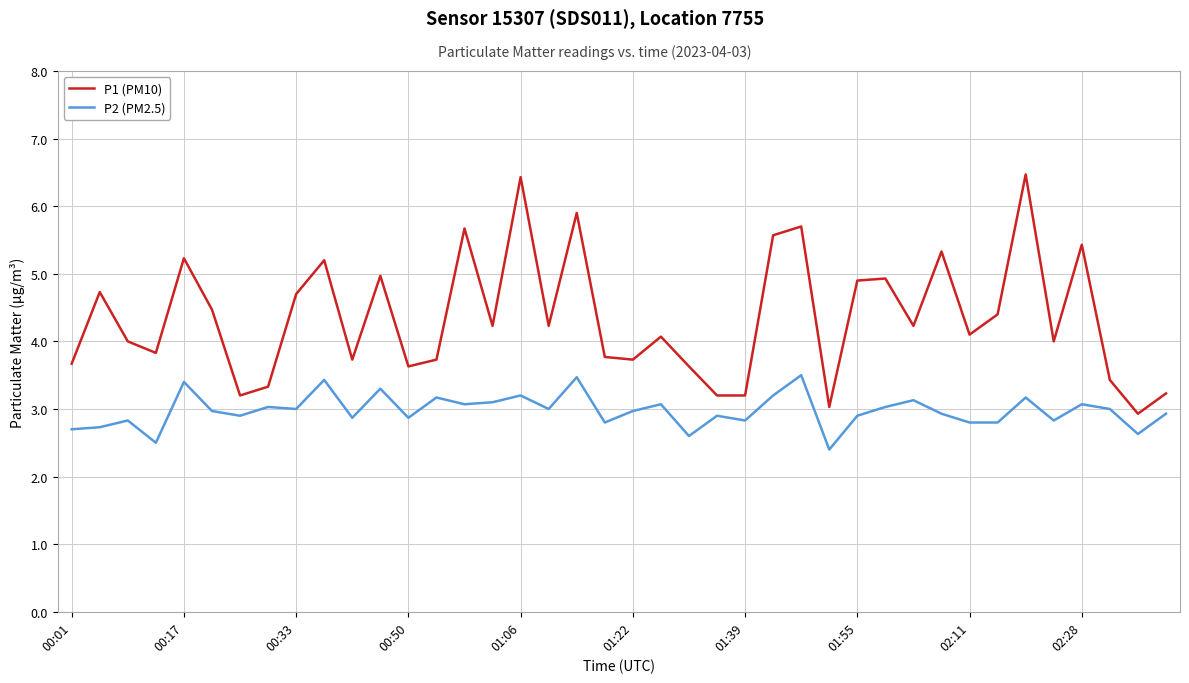

Which series has the largest total across all categories?

P1 (PM10)